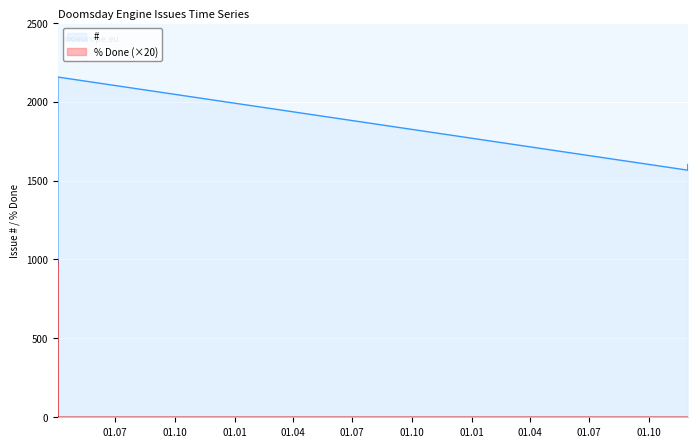

Is it true that % Done equals 0 at 2017-04-03 14:56?

True